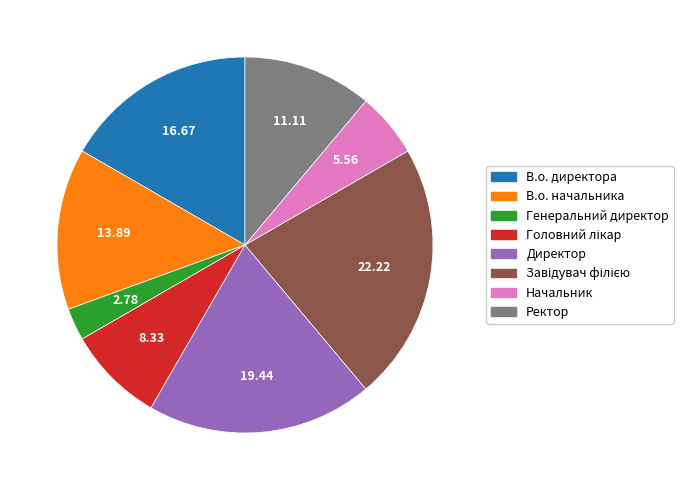

Count the number of slices in the pie.

8